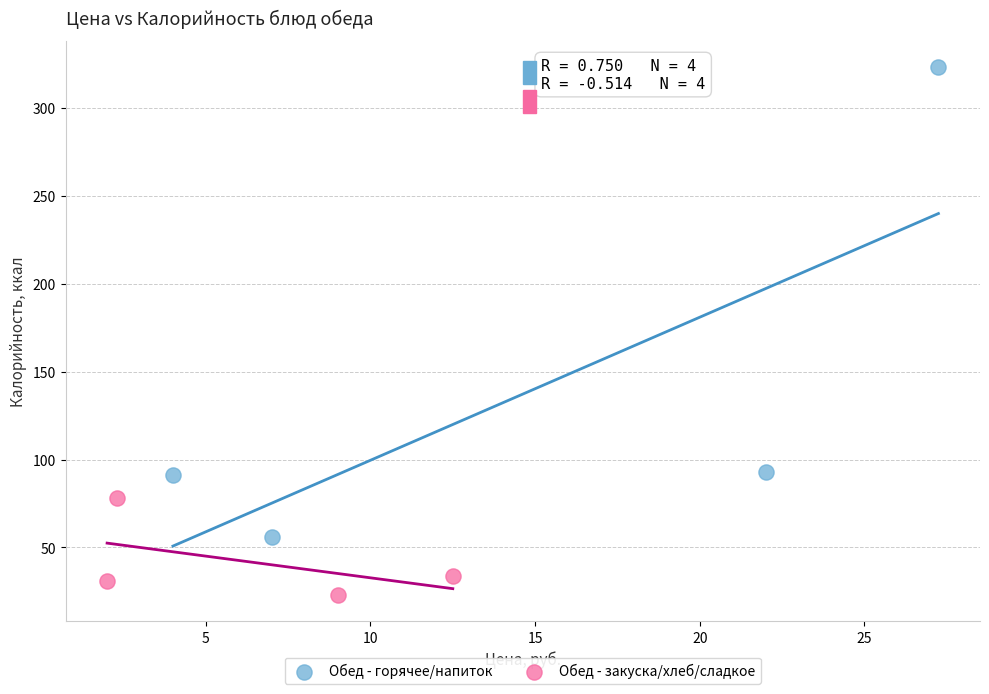

Which series has the largest Y range (max minus min)?

Обед - горячее/напиток